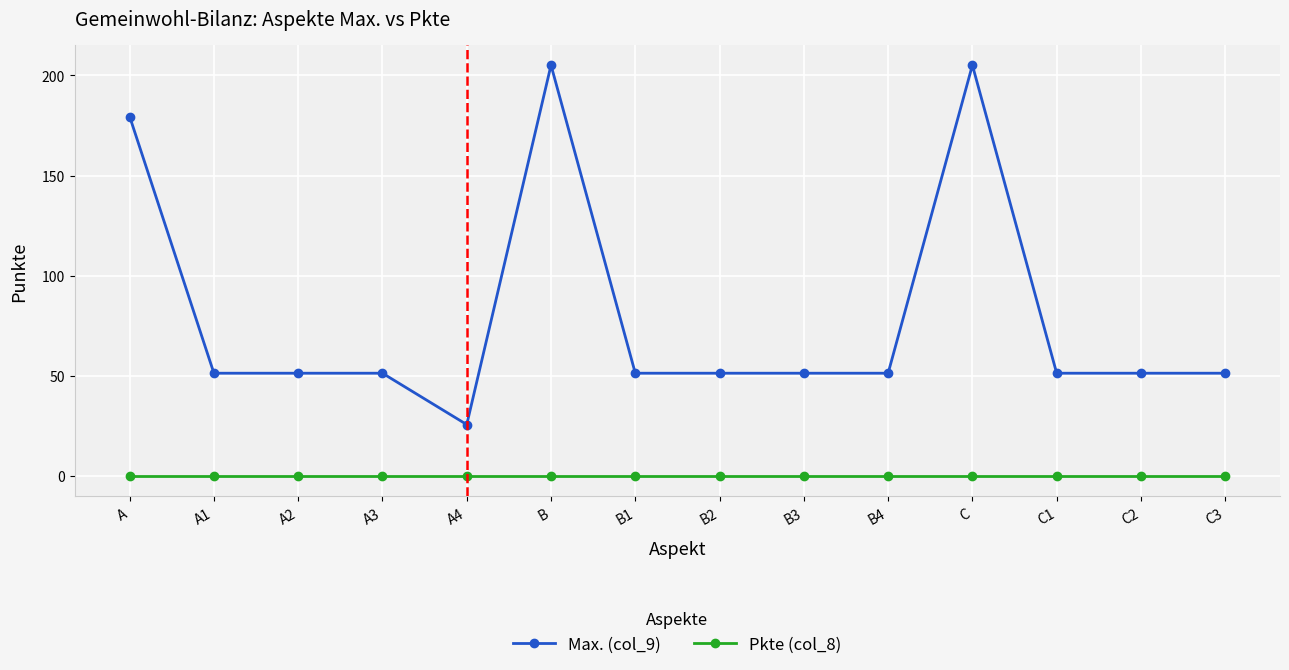

Reading left to right, list all the values displayed in this chart.

Max. (col_9): 179.5	51.3	51.3	51.3	25.6	205.1	51.3	51.3	51.3	51.3	205.1	51.3	51.3	51.3
Pkte (col_8): 0.0	0.0	0.0	0.0	0.0	0.0	0.0	0.0	0.0	0.0	0.0	0.0	0.0	0.0